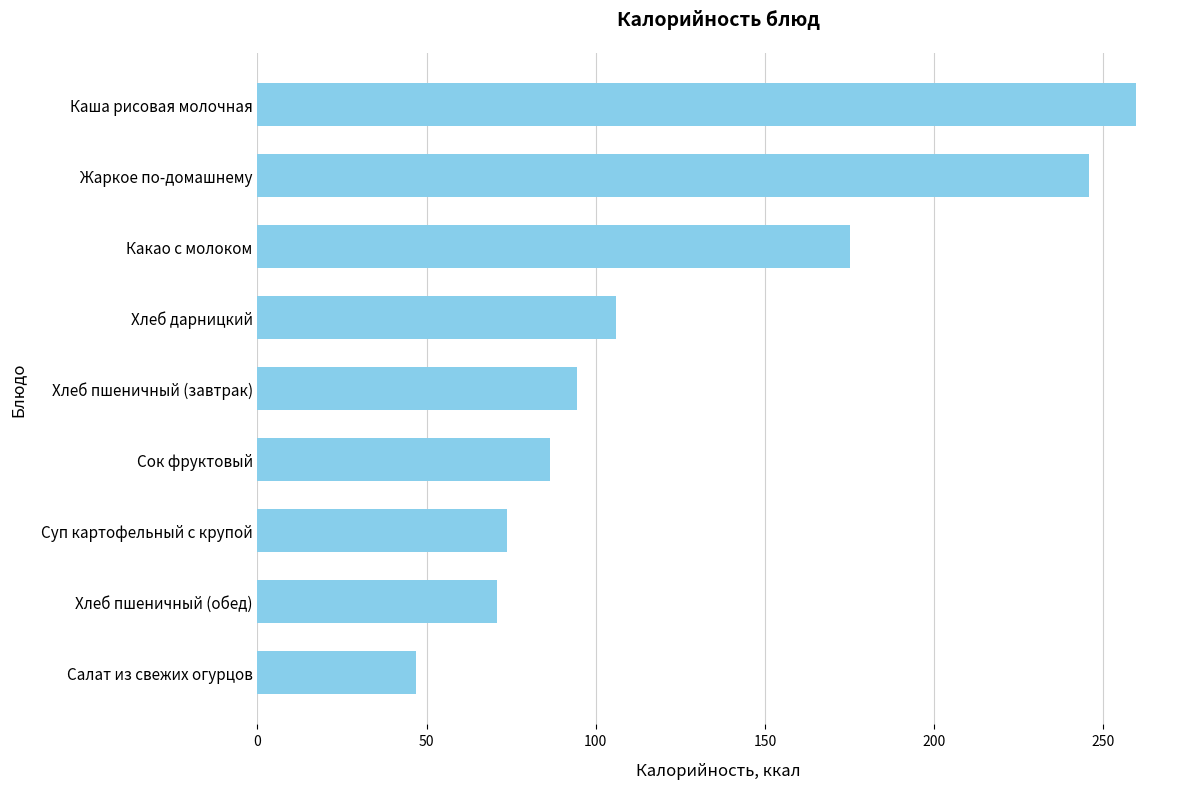

What is the change in value from Какао с молоком to Хлеб пшеничный (обед)?

-104.3